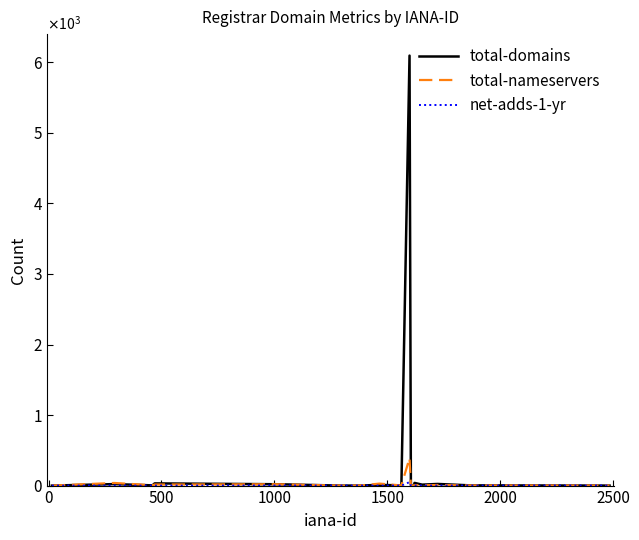

Is this an area chart (filled region under the line)?

No